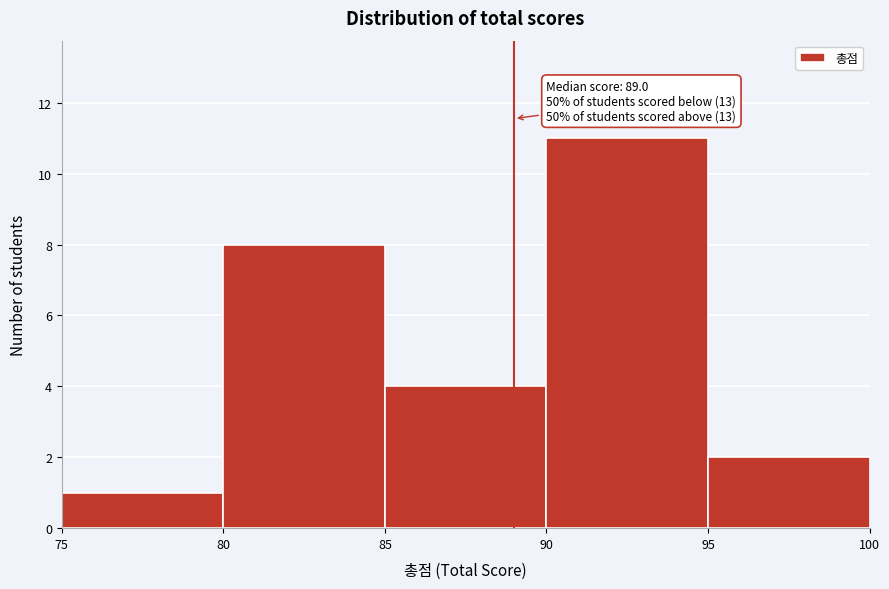

Which range on the x-axis has the tallest bar?

90 to 95